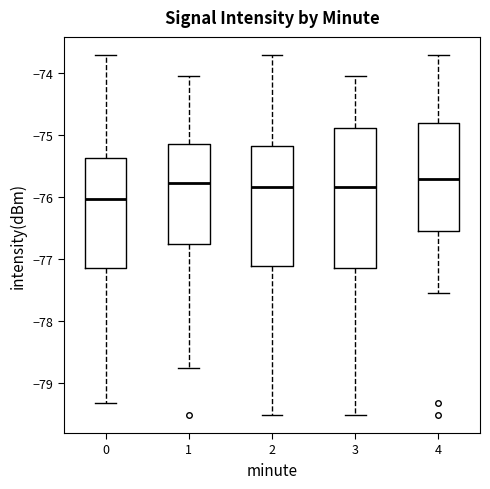

Which box is the tallest, from its lower edge to its upper edge?

3